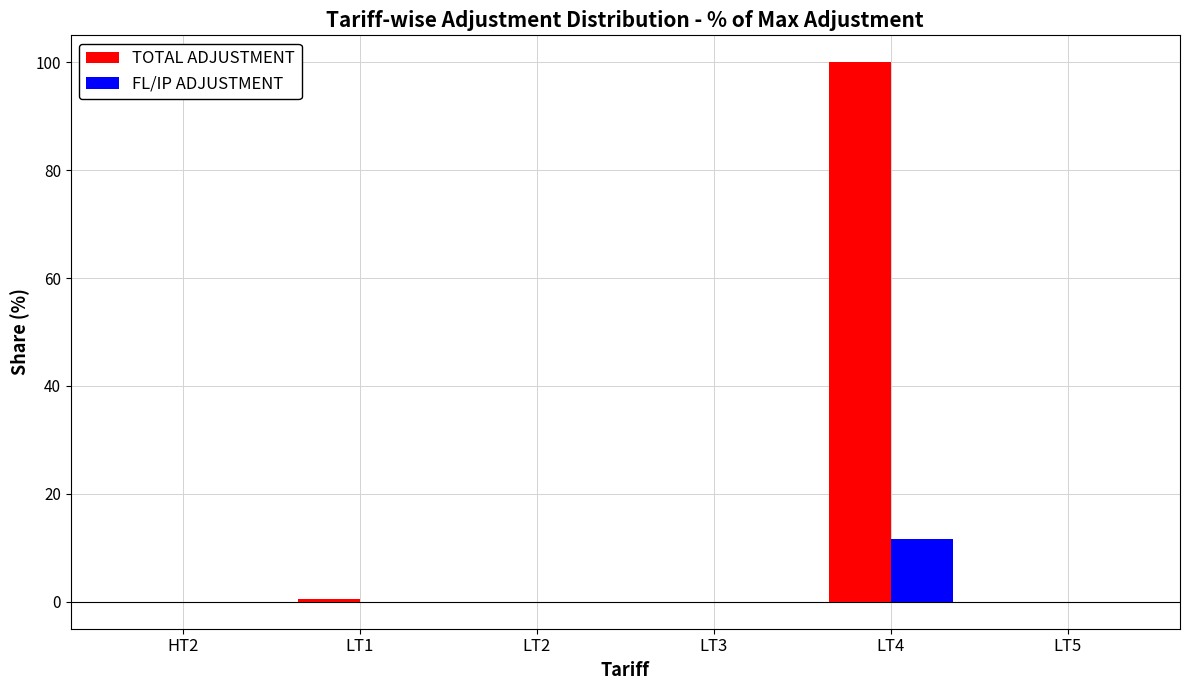

Are the bars grouped side by side (vs. stacked)?

Yes